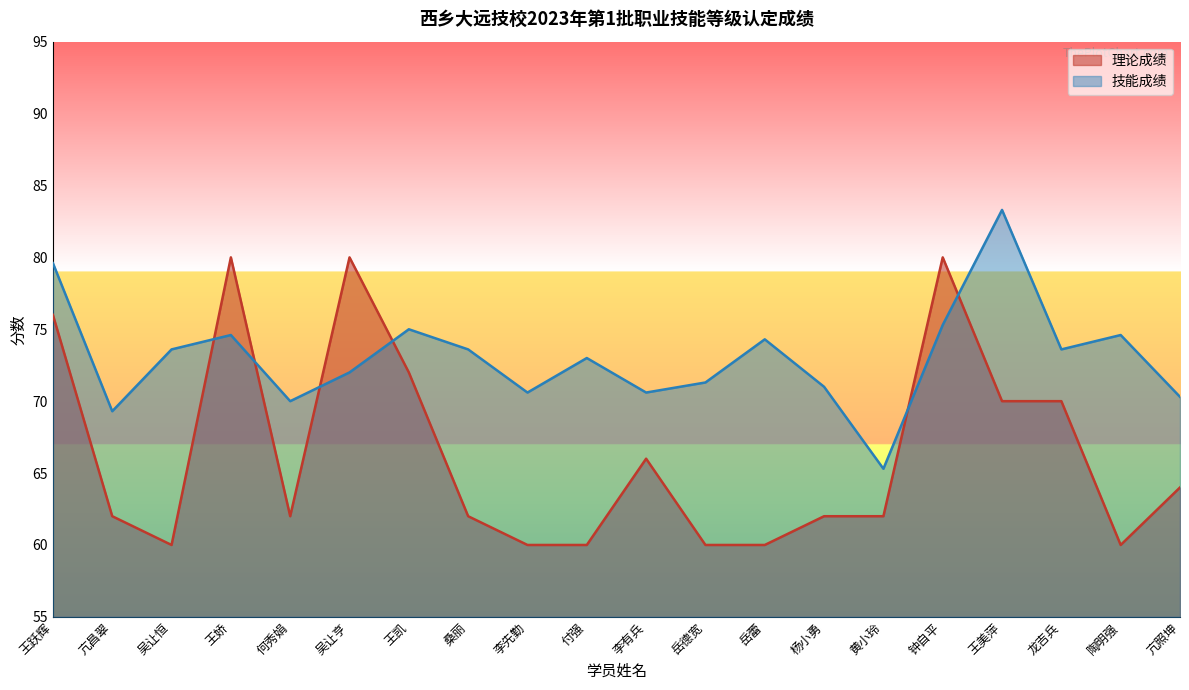

Is it true that 理论成绩 equals 62.0 at 桑丽?

True